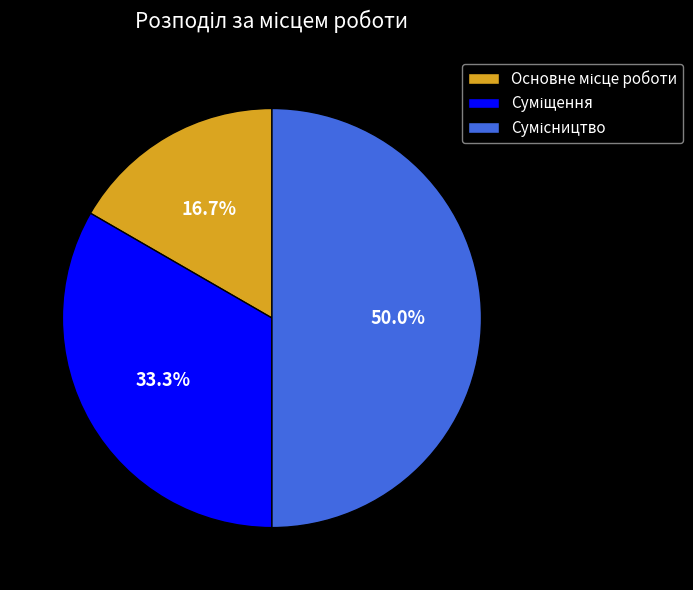

Which slice is the largest?

Сумісництво